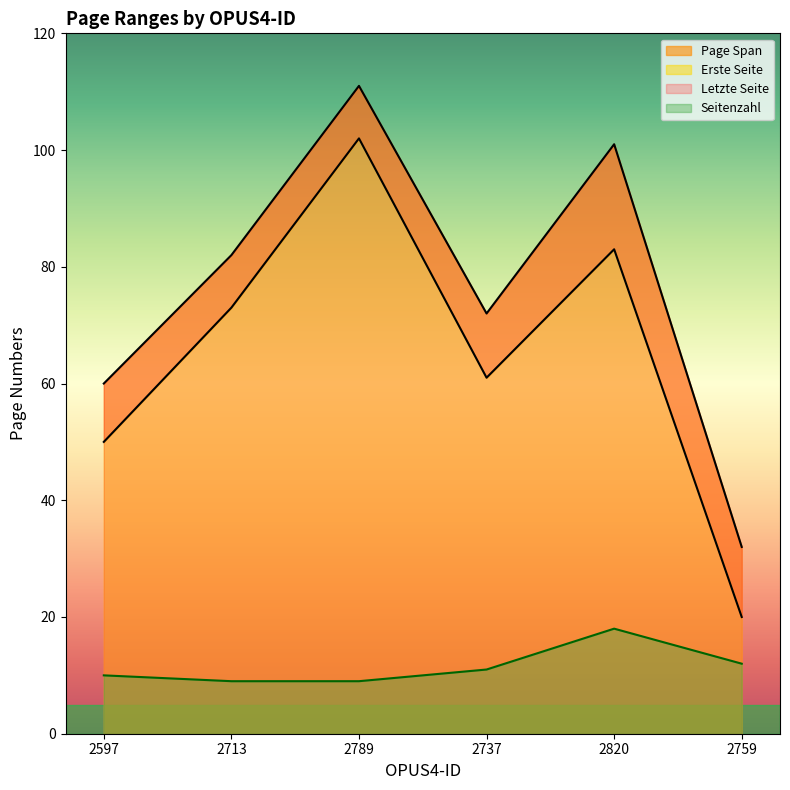

What is the difference between the maximum and minimum values in the Seitenzahl series?

9